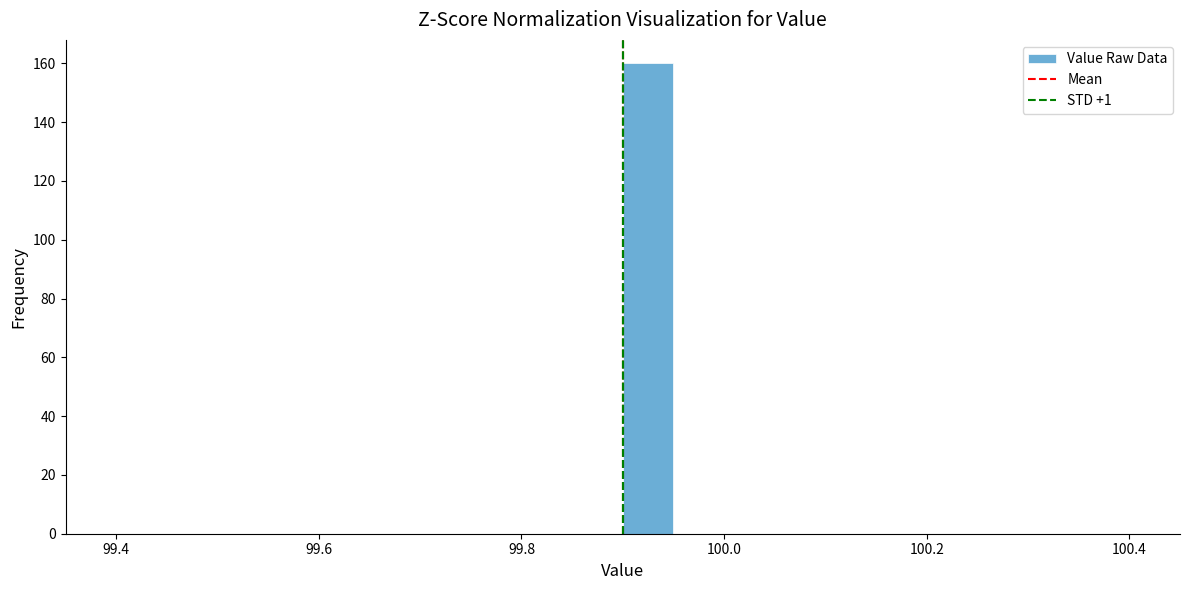

Around what value on the x-axis is the tallest bar? Give the approximate position of its centre, as read against the axis.

99.92